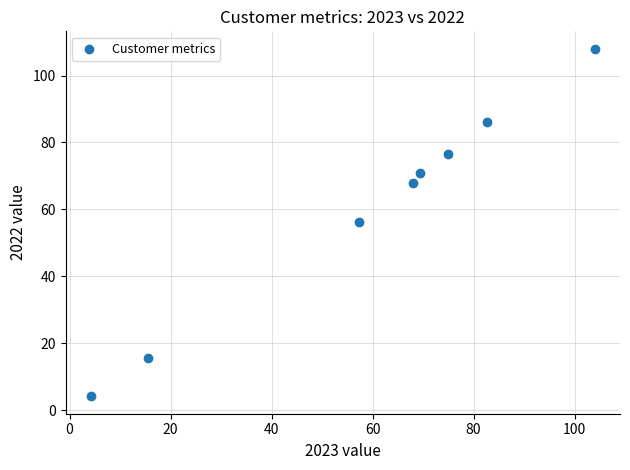

What is the range of Y values (max minus min)?

103.8